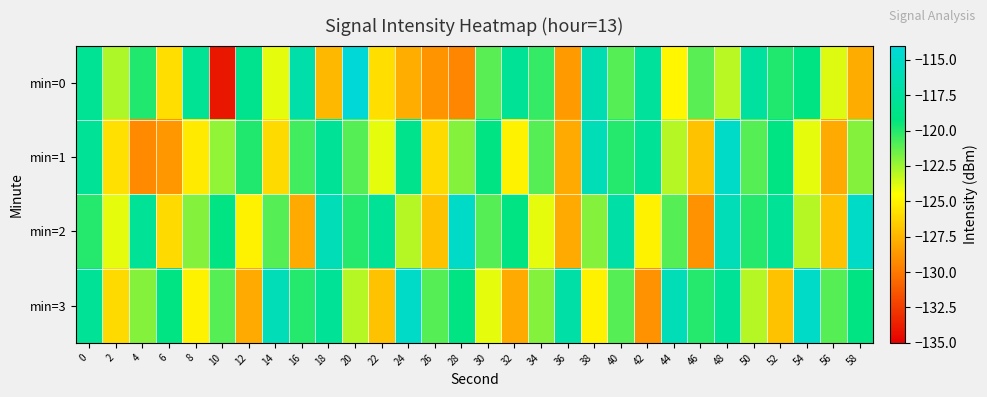

Between 4 and 38, which series saw the biggest shift?

min=1